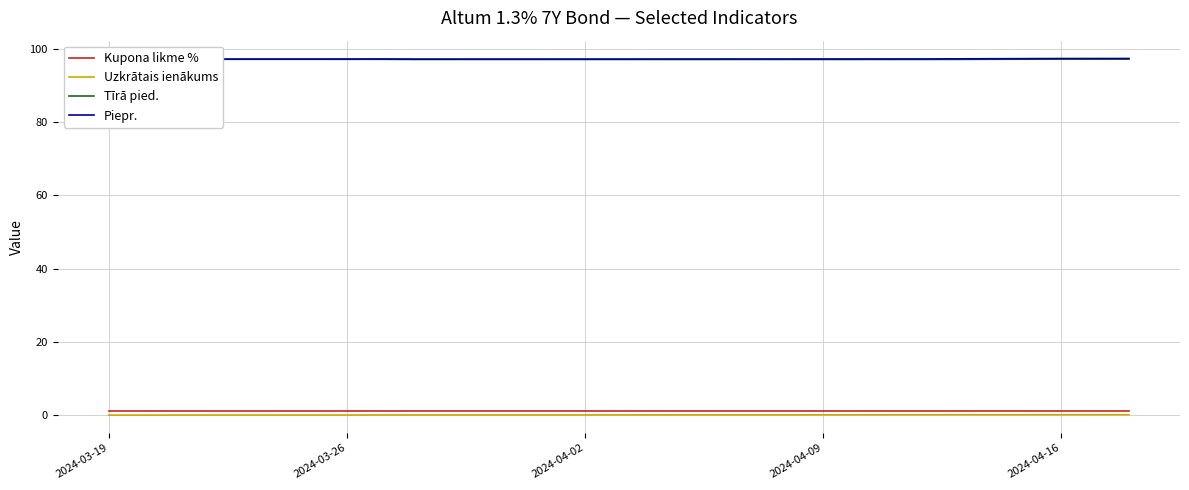

True or false: Uzkrātais ienākums has a value of 0.1 at 2024-04-16.

True